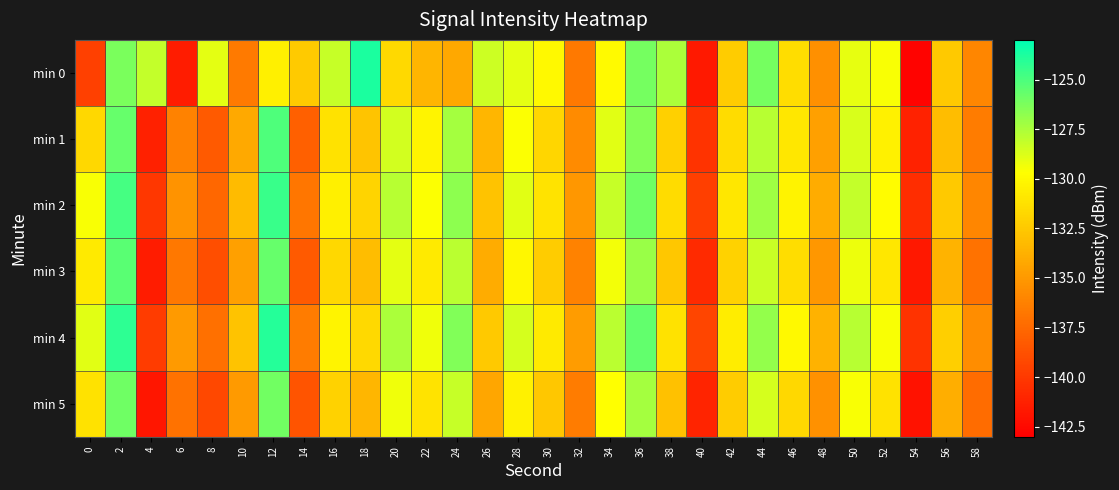

Rank the series by their maximum value, from highest to lowest.

min 0, min 4, min 2, min 1, min 3, min 5